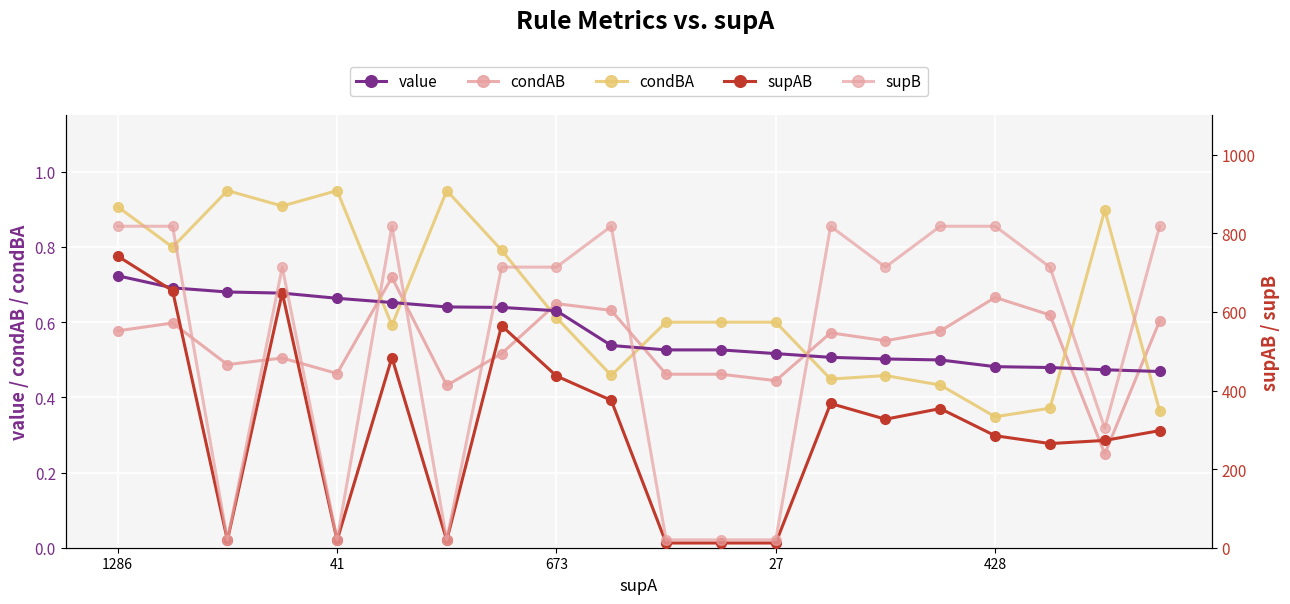

What is the value of the supB point at the 8th from the left?

714.0